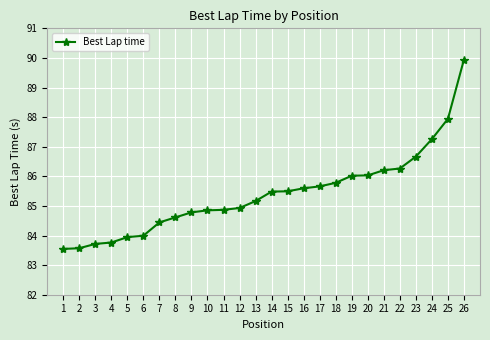

Which category has the highest value across all series?

26